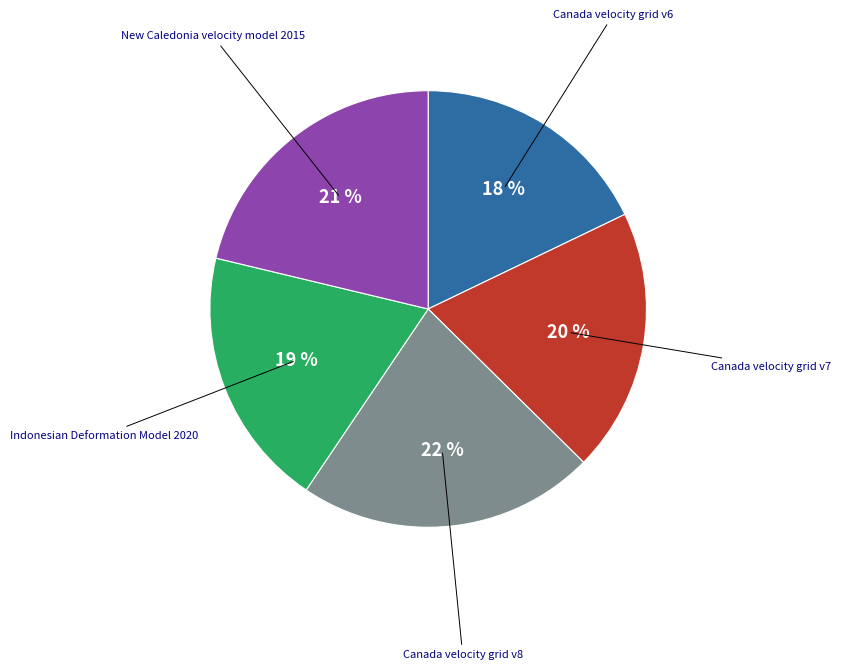

To the nearest percent, what is the average slice percentage?

20%